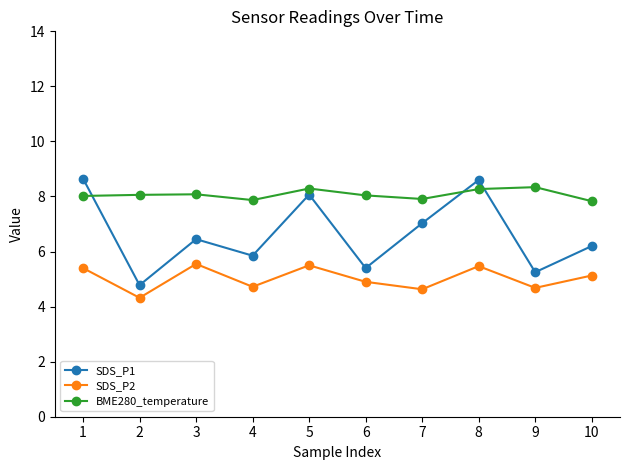

At how many categories does at least one series exceed 5?

10